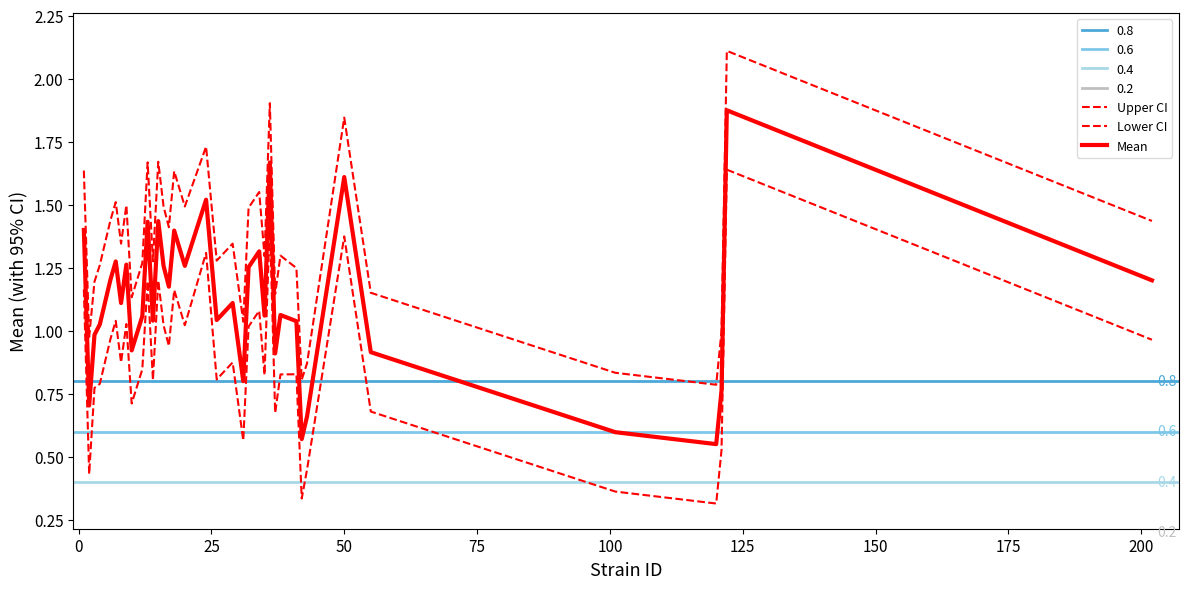

Reading left to right, list all the values displayed in this chart.

Upper CI: 1.6	1.0	1.2	1.3	1.4	1.5	1.3	1.5	1.1	1.3	1.7	1.3	1.7	1.5	1.4	1.6	1.5	1.7	1.3	1.3	1.0	1.5	1.6	1.3	1.9	1.1	1.3	1.2	0.8	0.9	1.8	1.2	0.8	0.8	1.0	2.1	1.4
Lower CI: 1.2	0.4	0.8	0.8	1.0	1.0	0.9	1.0	0.7	0.8	1.2	0.8	1.2	1.0	0.9	1.2	1.0	1.3	0.8	0.9	0.6	1.0	1.1	0.8	1.4	0.7	0.8	0.8	0.3	0.4	1.4	0.7	0.4	0.3	0.5	1.6	1.0
Mean: 1.4	0.7	1.0	1.0	1.2	1.3	1.1	1.3	0.9	1.1	1.4	1.0	1.4	1.3	1.2	1.4	1.3	1.5	1.0	1.1	0.8	1.3	1.3	1.1	1.7	0.9	1.1	1.0	0.6	0.7	1.6	0.9	0.6	0.6	0.8	1.9	1.2